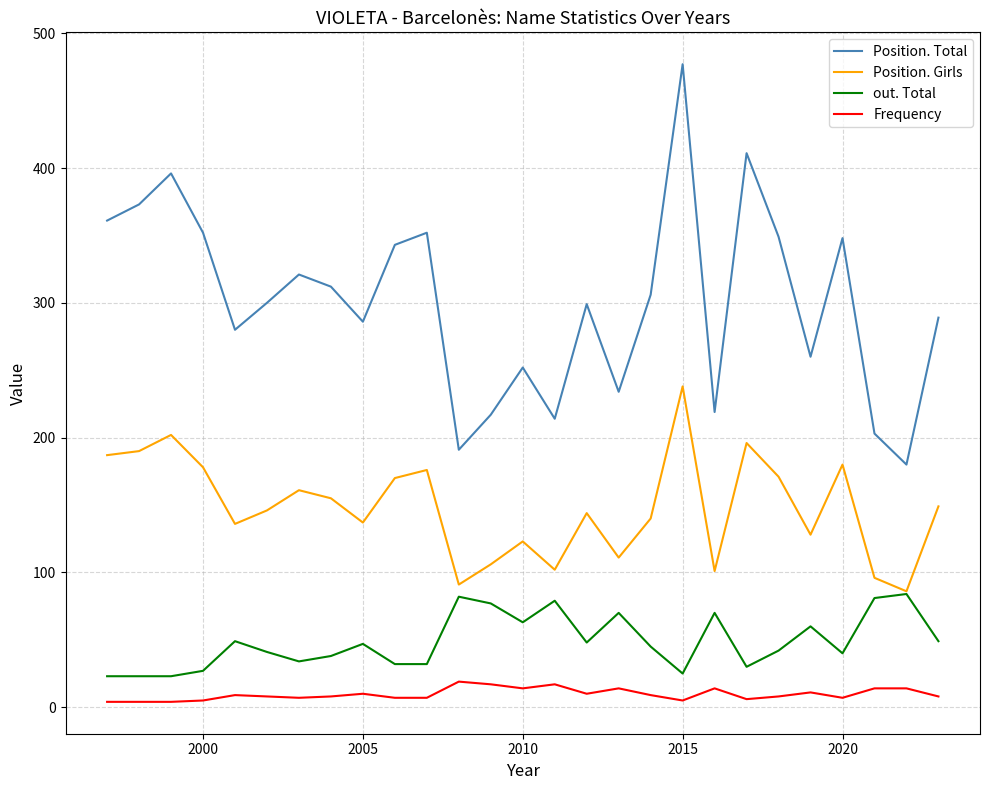

List the series in order of their peak value, lowest first.

Frequency, out. Total, Position. Girls, Position. Total